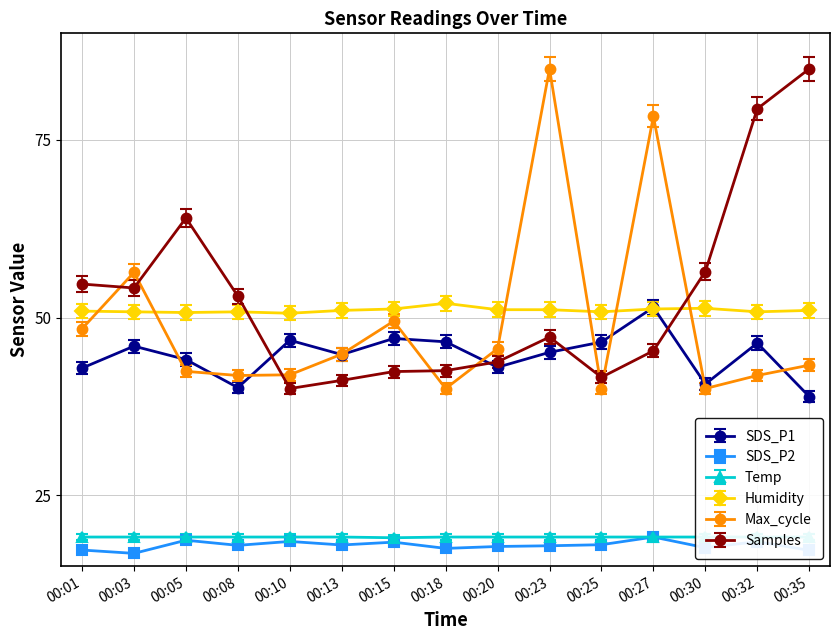

True or false: Max_cycle_scaled and Samples_scaled cross at least once.

True